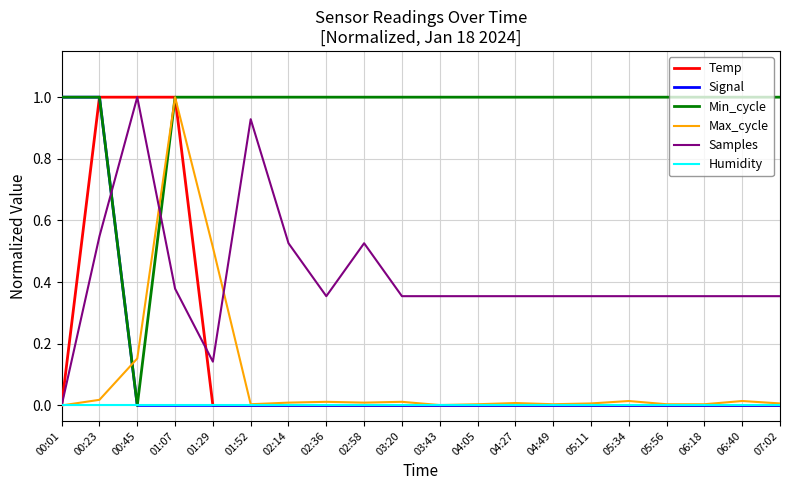

True or false: Max_cycle has a value of 0.0 at 06:18.

True